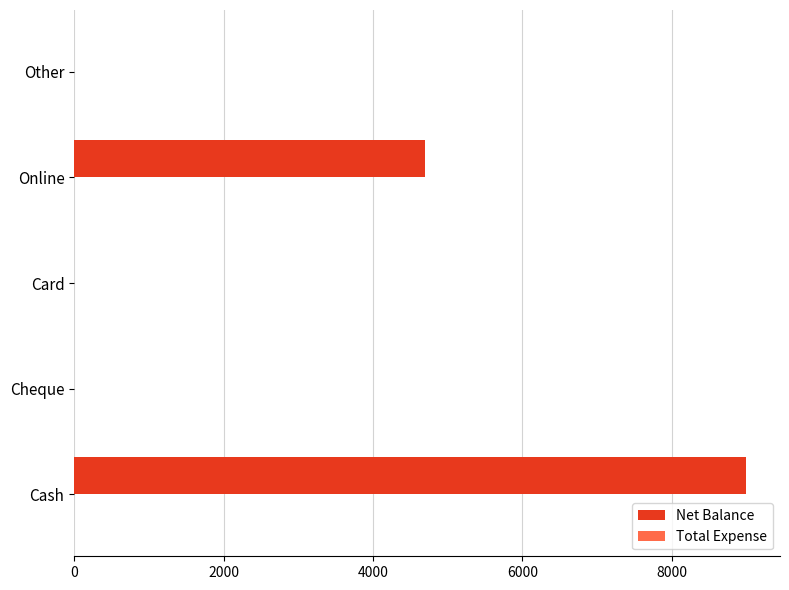

True or false: the data shows -3333 at Cheque.

False